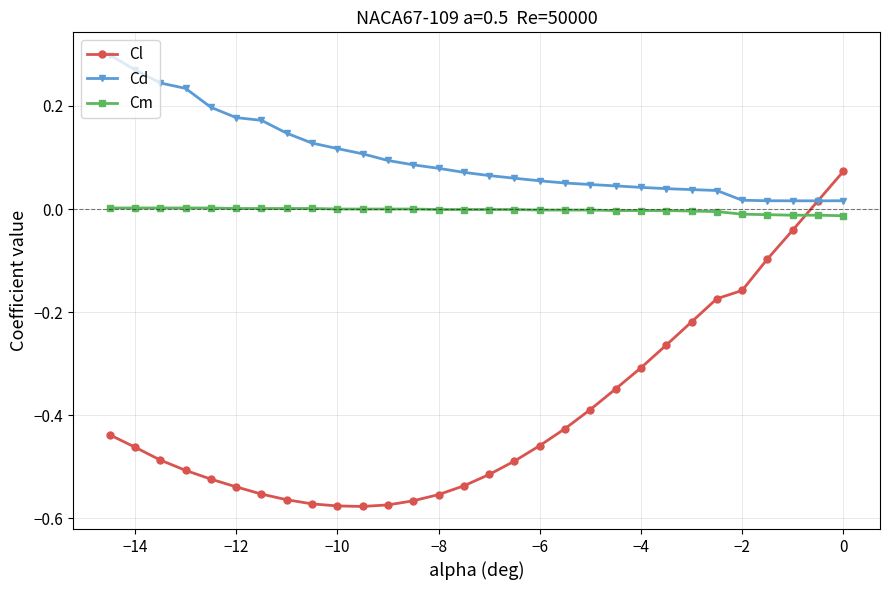

List the series in order of their peak value, lowest first.

Cm, Cl, Cd